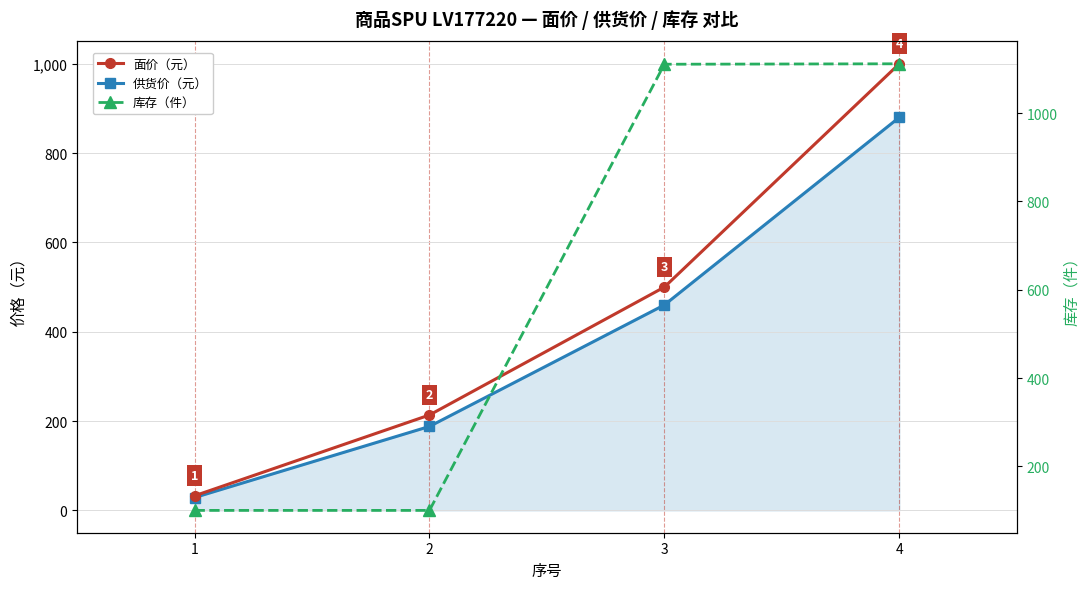

The value of 供货价（元） at 2 is 89.4. True or false?

False